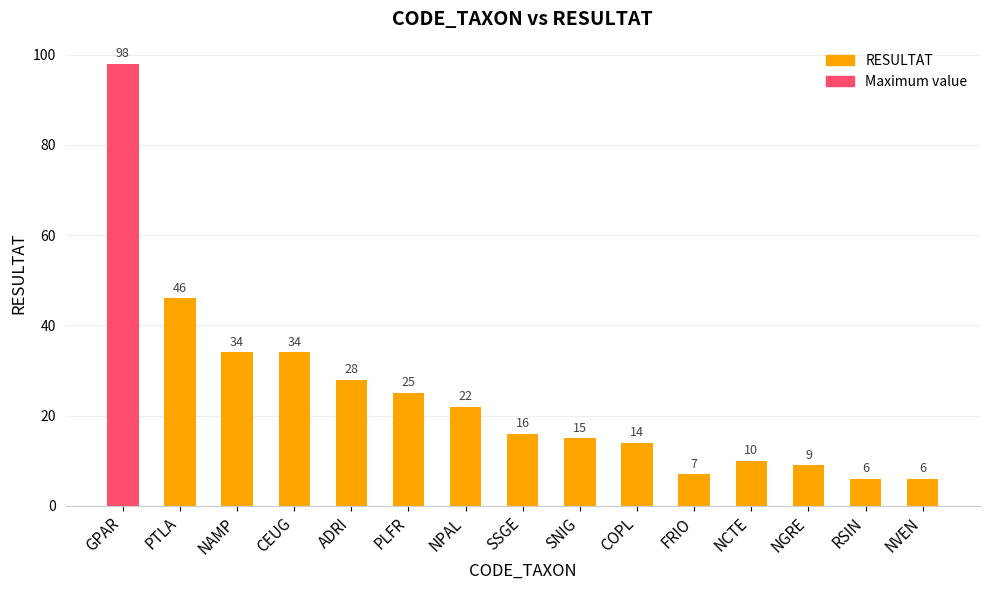

The chart shows a value of 9 at NGRE. True or false?

True